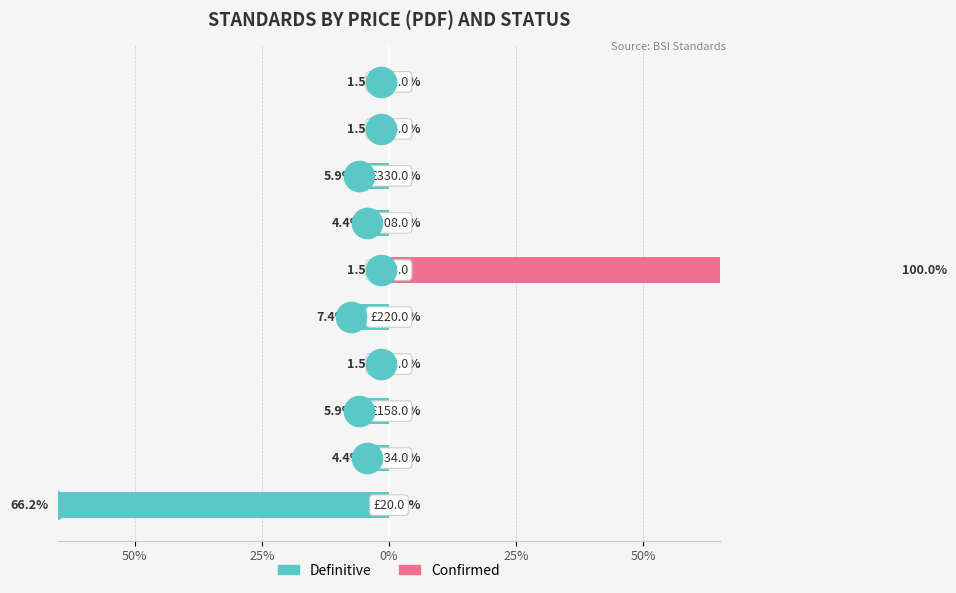

Which category has the highest value in the Confirmed series?

5